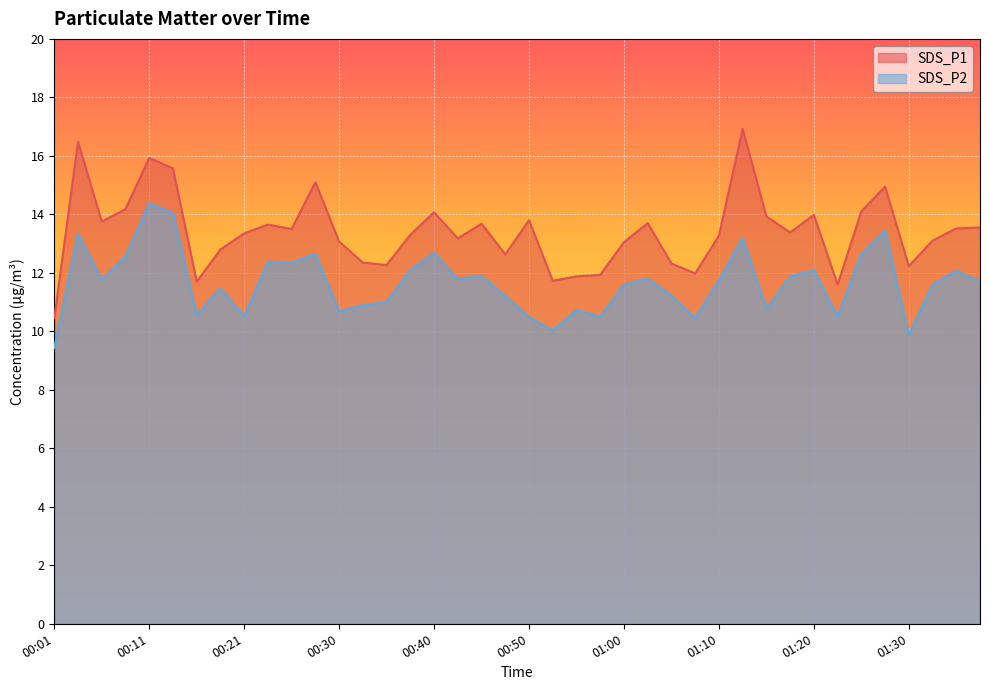

Which series has the widest spread of values?

SDS_P1